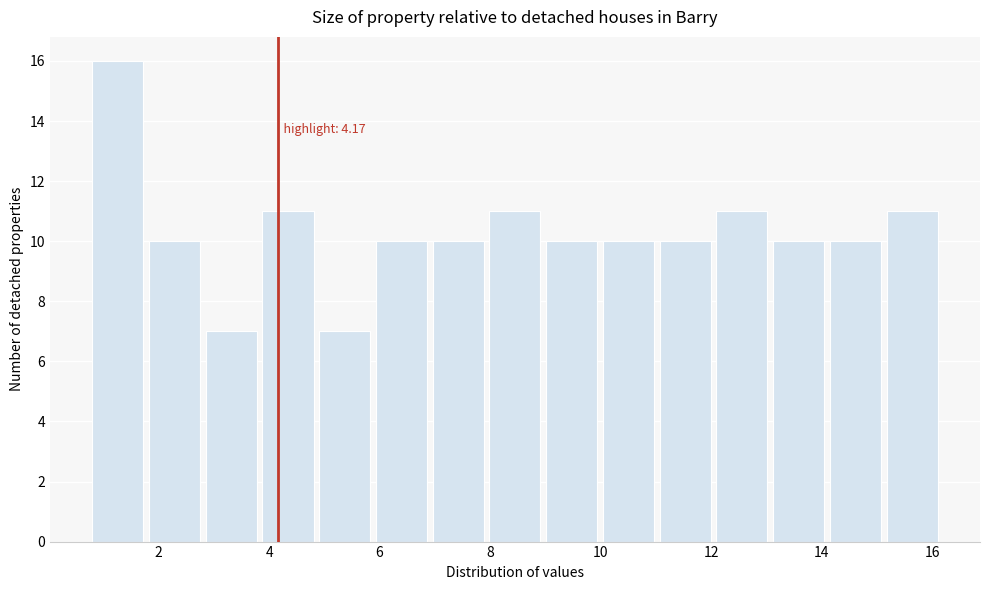

Over which range of the x-axis is the bar tallest?

0.8 to 1.8